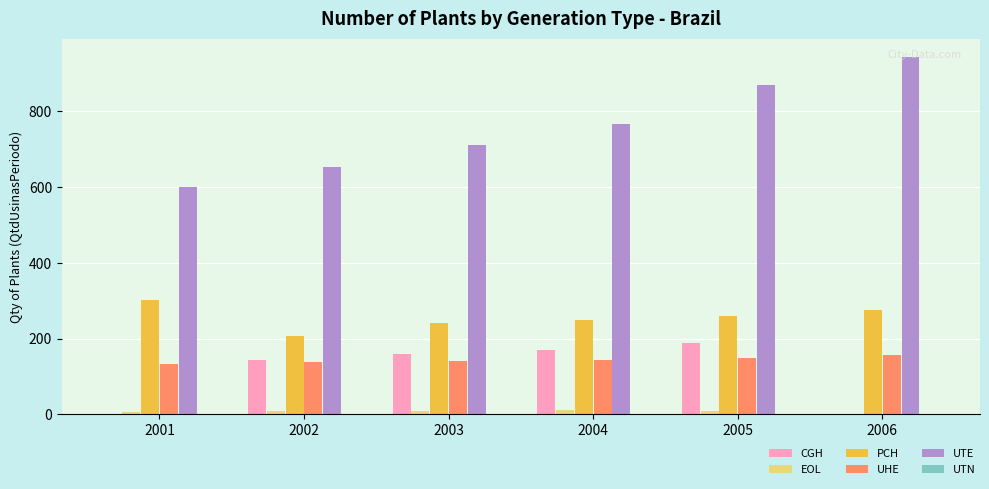

Is it true that PCH equals 208 at 2002?

True